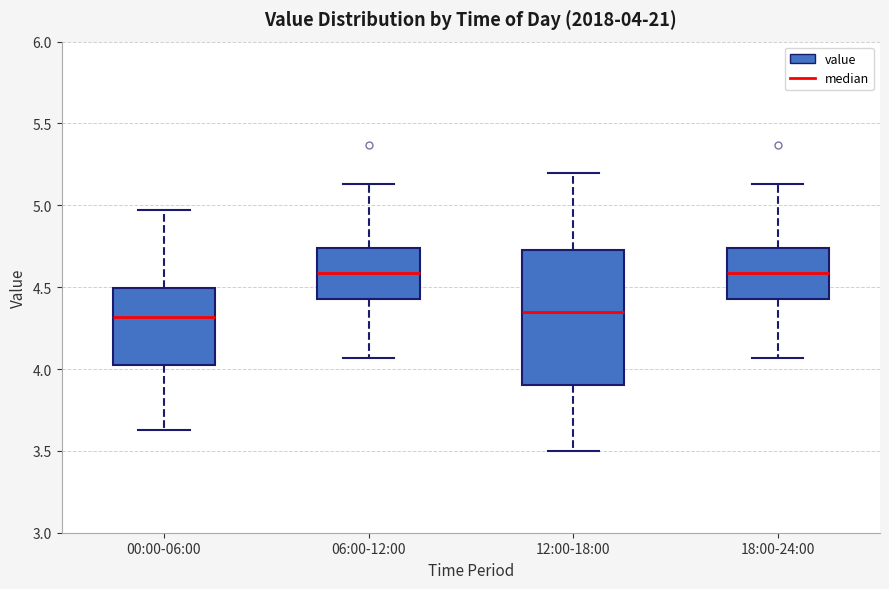

Which box is the tallest, from its lower edge to its upper edge?

12:00-18:00